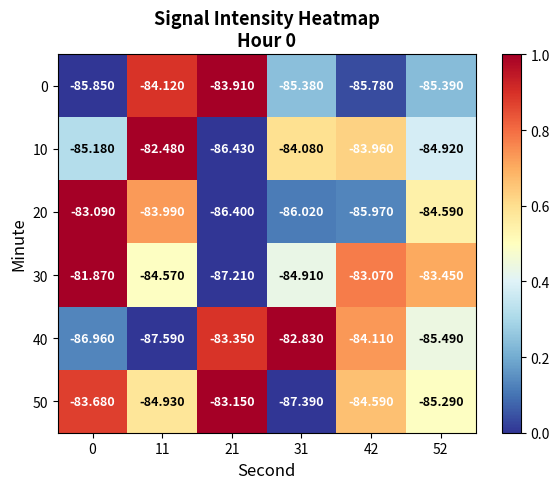

Which series changed the most between 31 and 42?

50